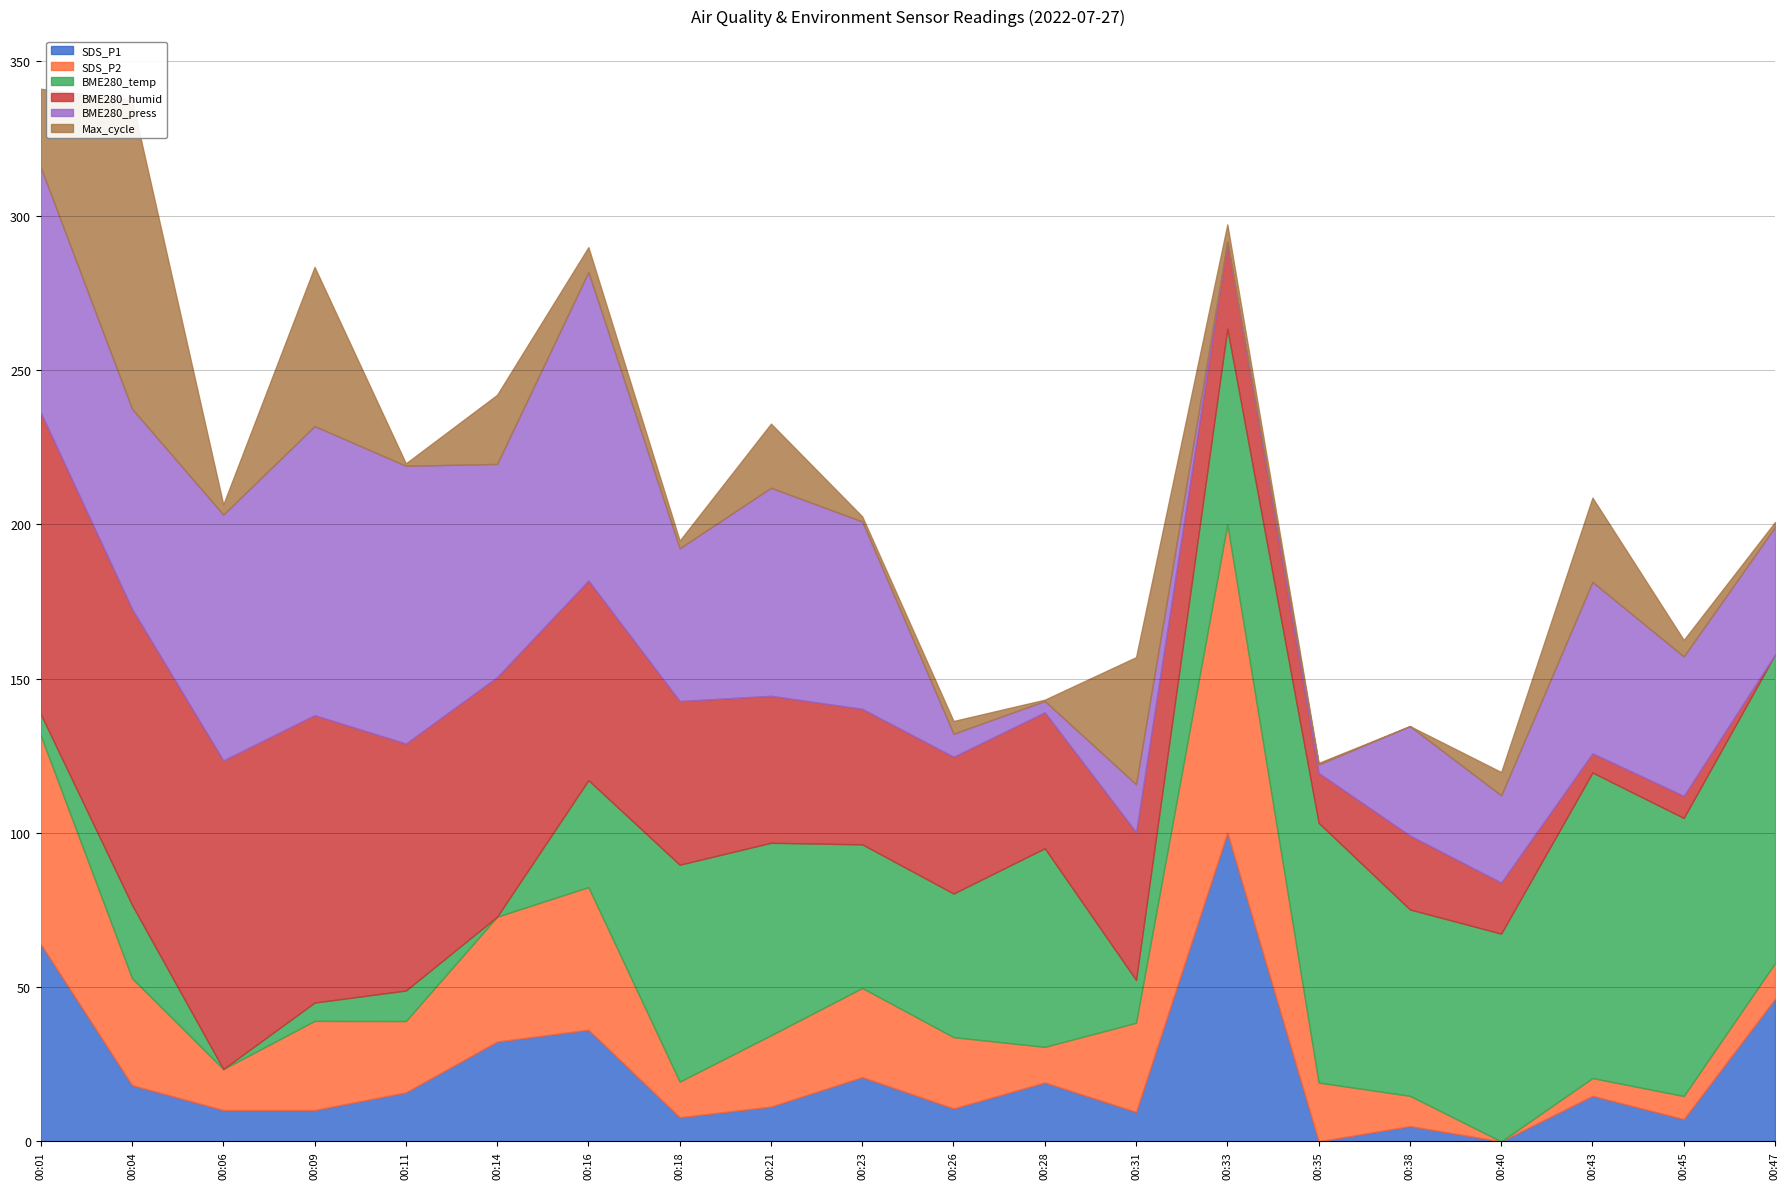

Is it true that SDS_P1 equals 43.2 at 00:40?

False